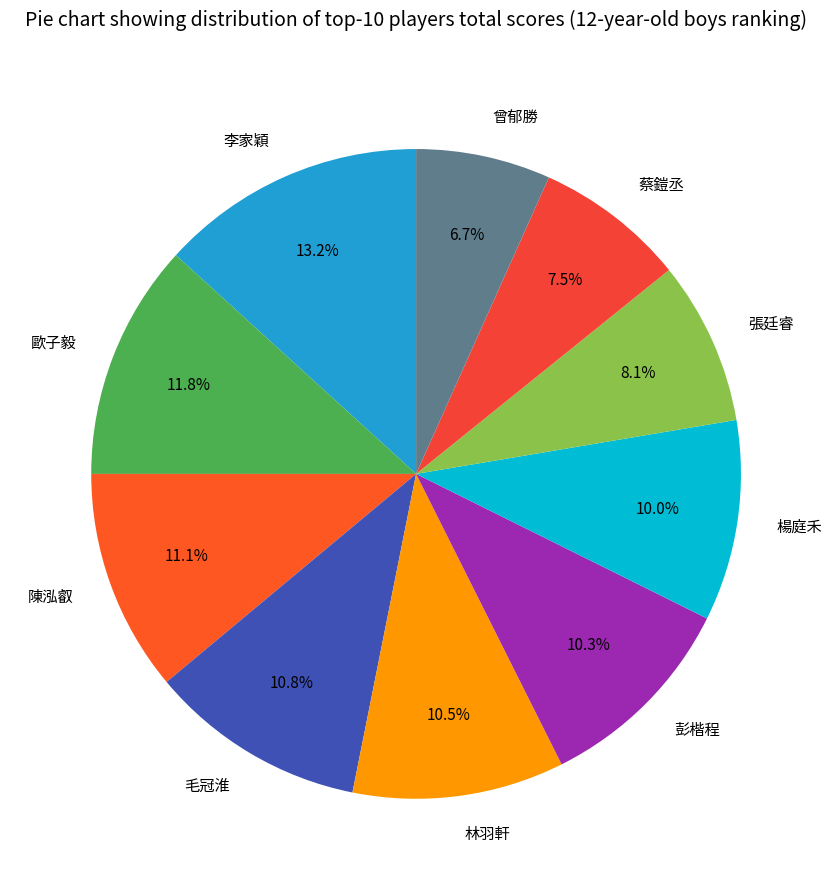

Between 張廷睿 and 李家穎, which is larger?

李家穎